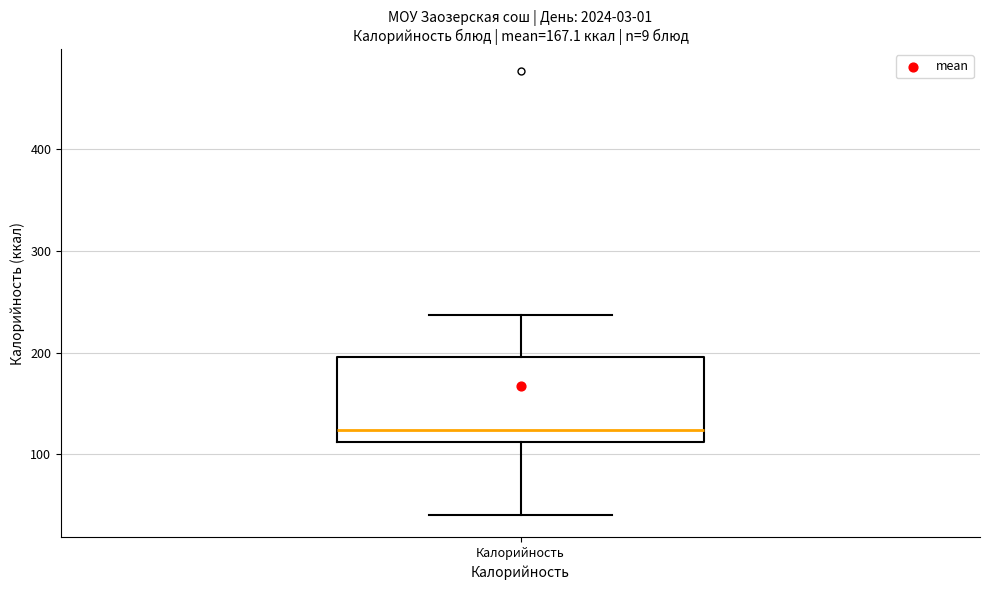

Transcribe this box plot: give where the median line is, the range the box spans, and where the two whiskers end, as read against the y-axis. The values are not printed on the chart, so give them approximately, as read against the axis.

median 120, box 110 to 200, whiskers 40 to 240